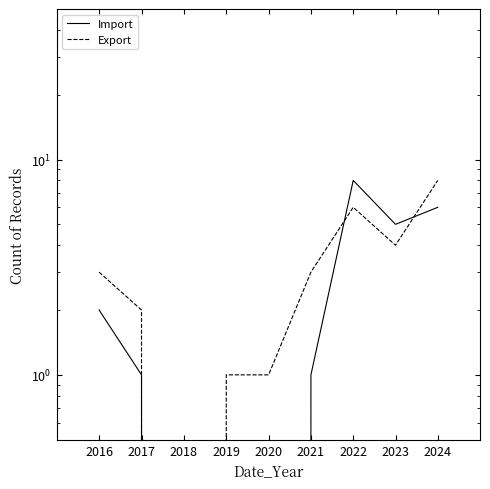

The value of Import at 2019 is 0. True or false?

True